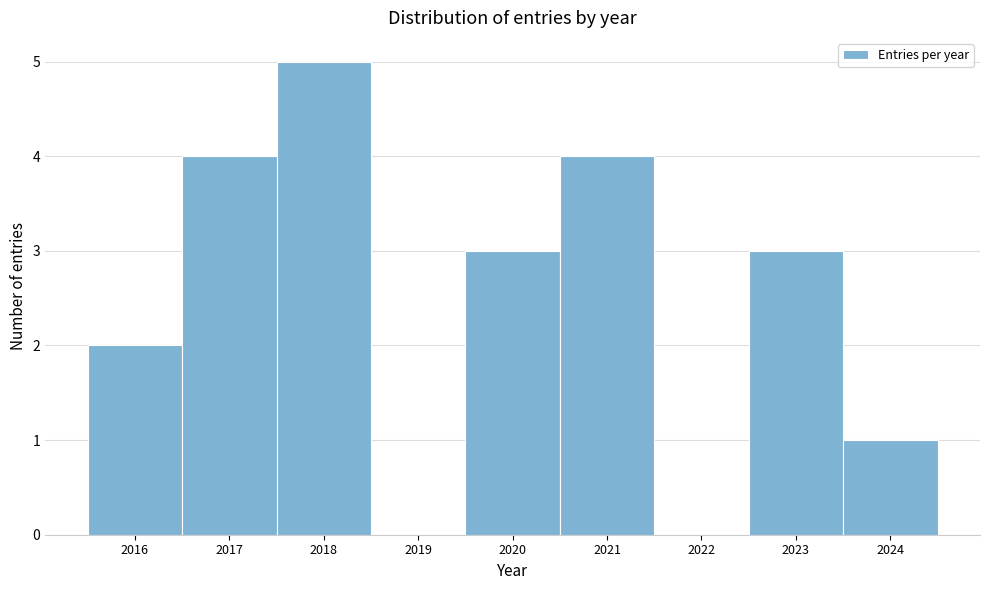

Reading left to right, transcribe this chart: for each bar, give the range it covers on the x-axis and its height. The values are not printed on the chart, so give them approximately, as read against the axis.

2015.5 to 2016.5: 2
2016.5 to 2017.5: 4
2017.5 to 2018.5: 5
2018.5 to 2019.5: 0
2019.5 to 2020.5: 3
2020.5 to 2021.5: 4
2021.5 to 2022.5: 0
2022.5 to 2023.5: 3
2023.5 to 2024.5: 1